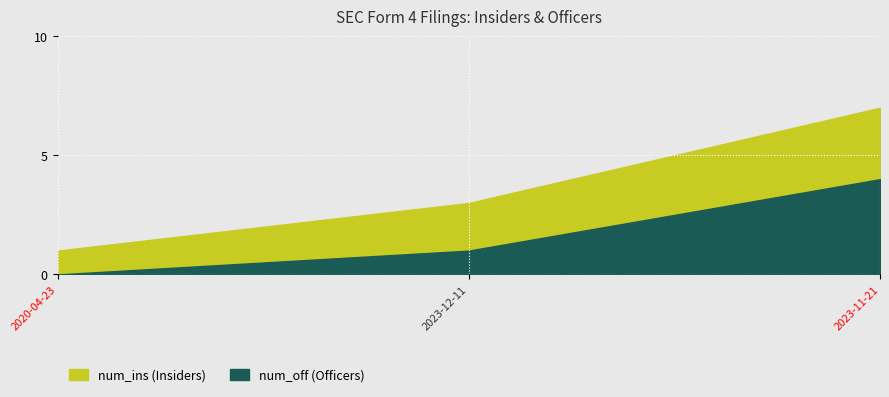

At which label is num_ins closest to 4?

2023-12-11